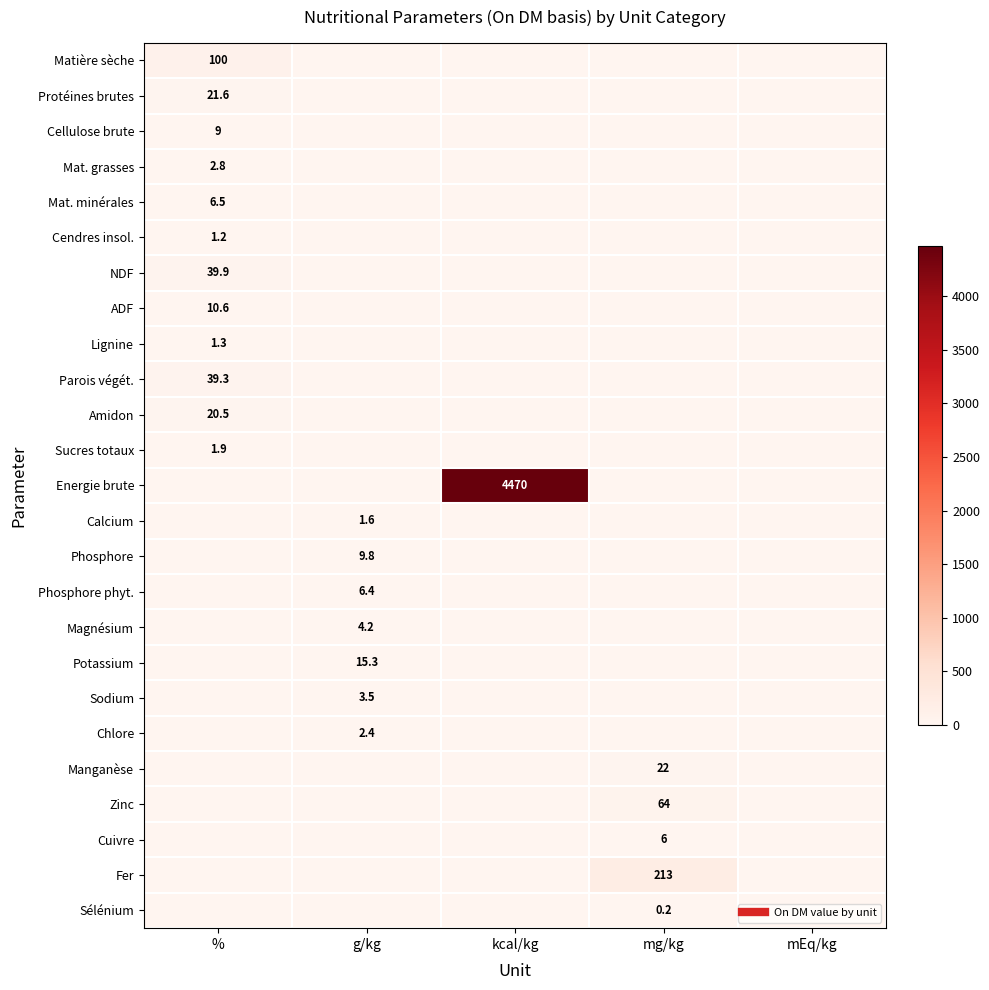

What is the sum of the Parois végét. values at % and mEq/kg?

39.3